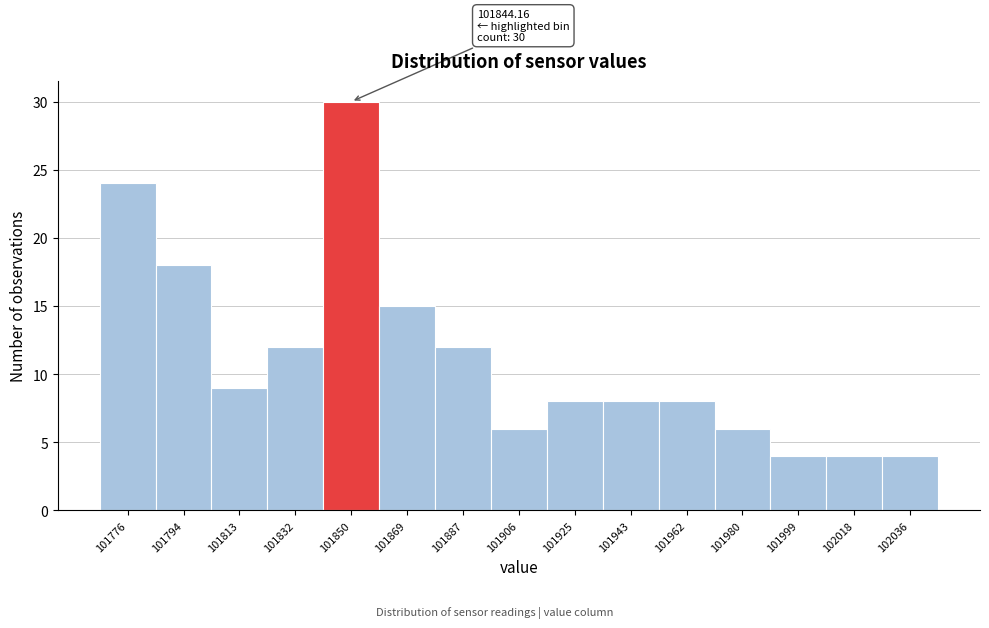

Over which range of the x-axis is the bar tallest?

101840 to 101860